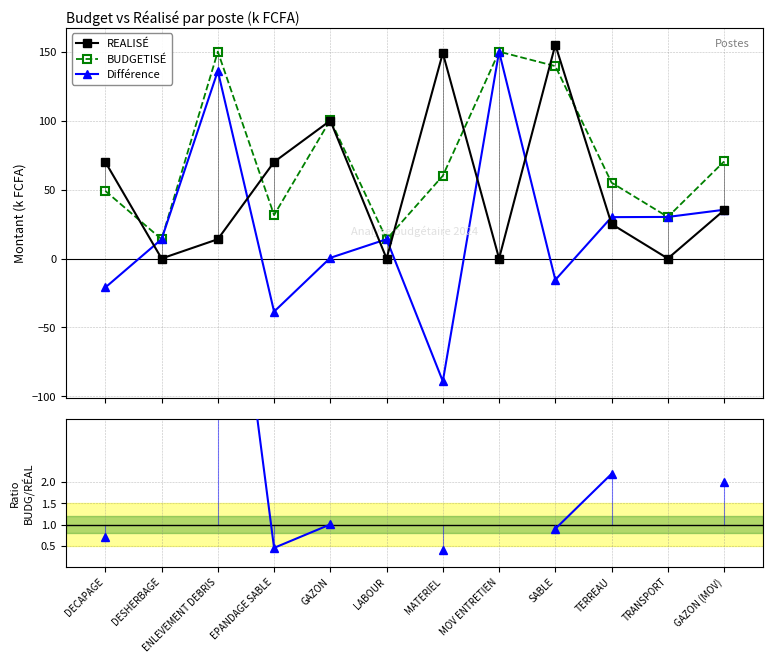

True or false: Différence has more than 0 interior local peaks.

True